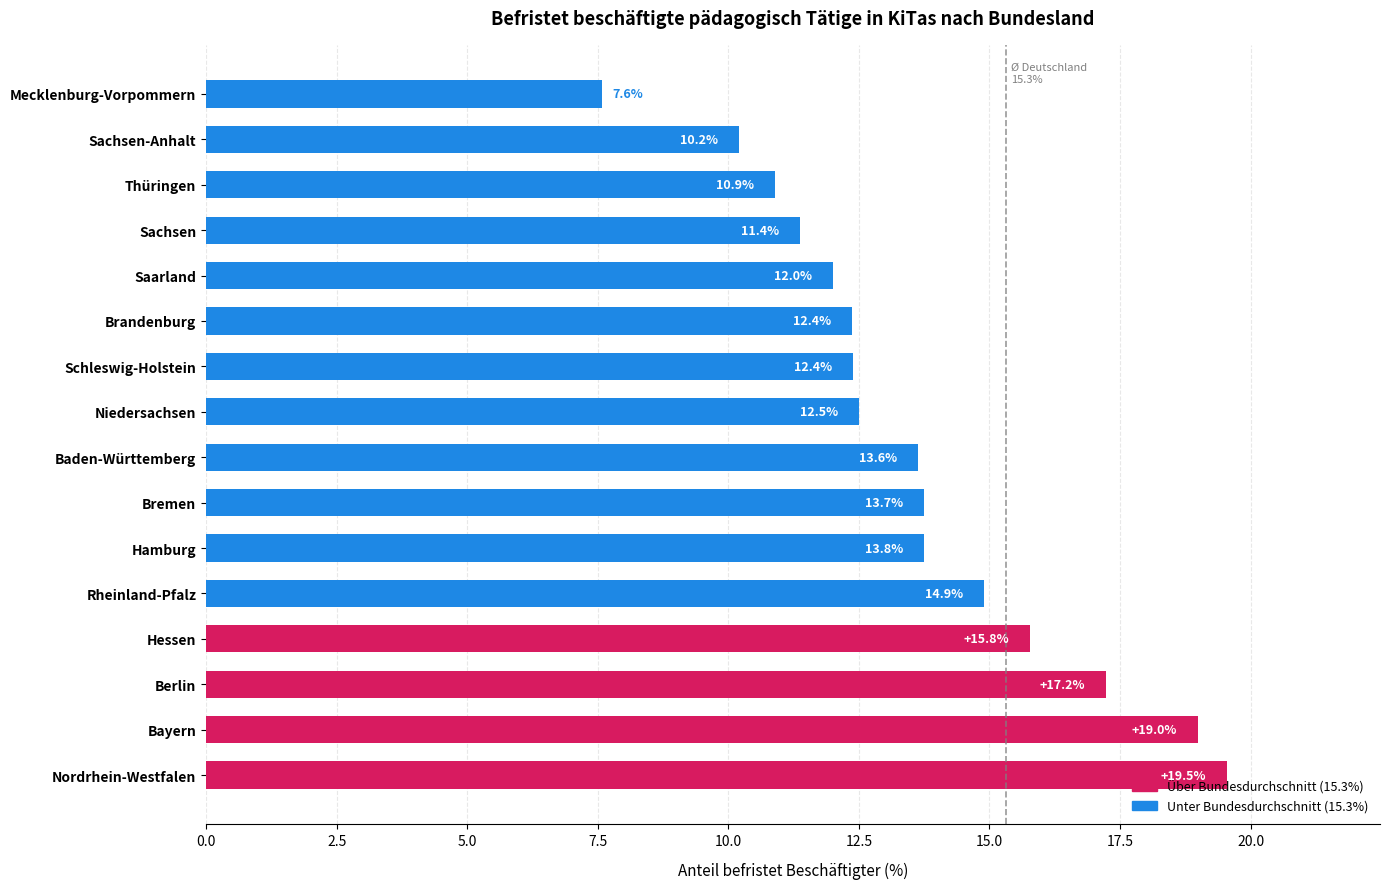

What is the sum of the values at Hessen and Sachsen-Anhalt?

26.0